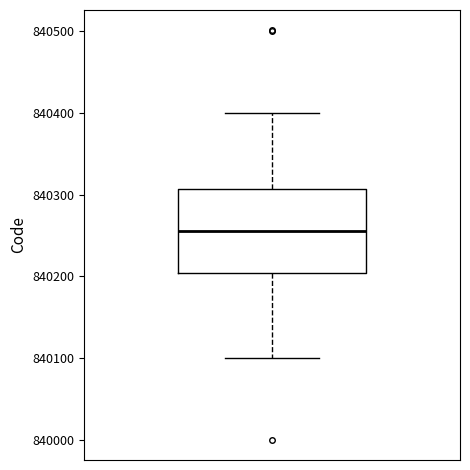

Transcribe this box plot: give where the median line is, the range the box spans, and where the two whiskers end, as read against the y-axis. The values are not printed on the chart, so give them approximately, as read against the axis.

median 840260, box 840200 to 840310, whiskers 840100 to 840400